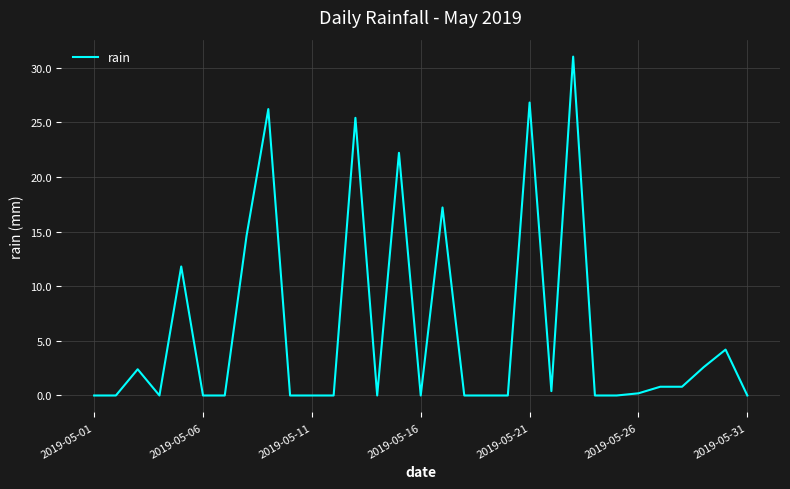

What is the greatest value displayed?

31.0